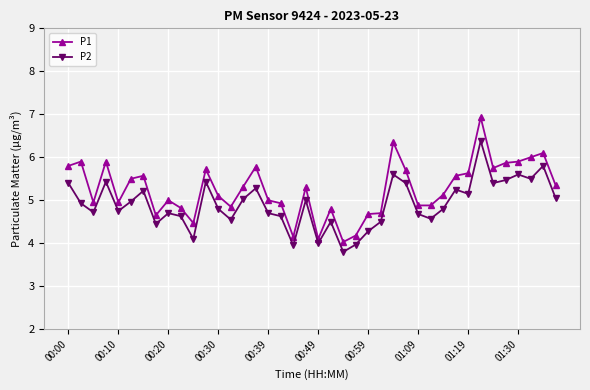

At how many categories does at least one series exceed 4?

40